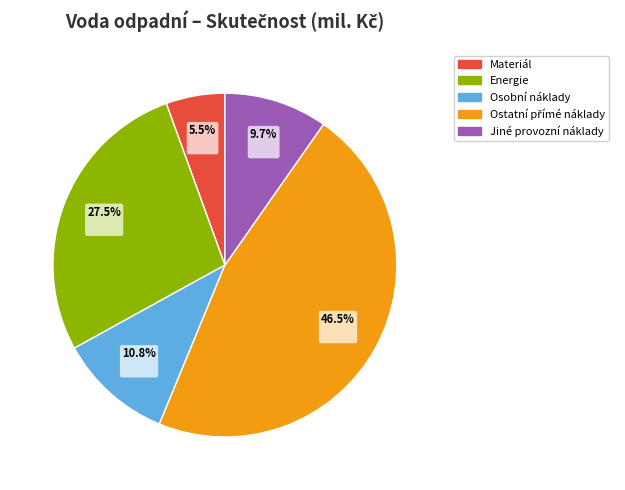

What percentage is the Osobní náklady slice, to the nearest percent?

11%